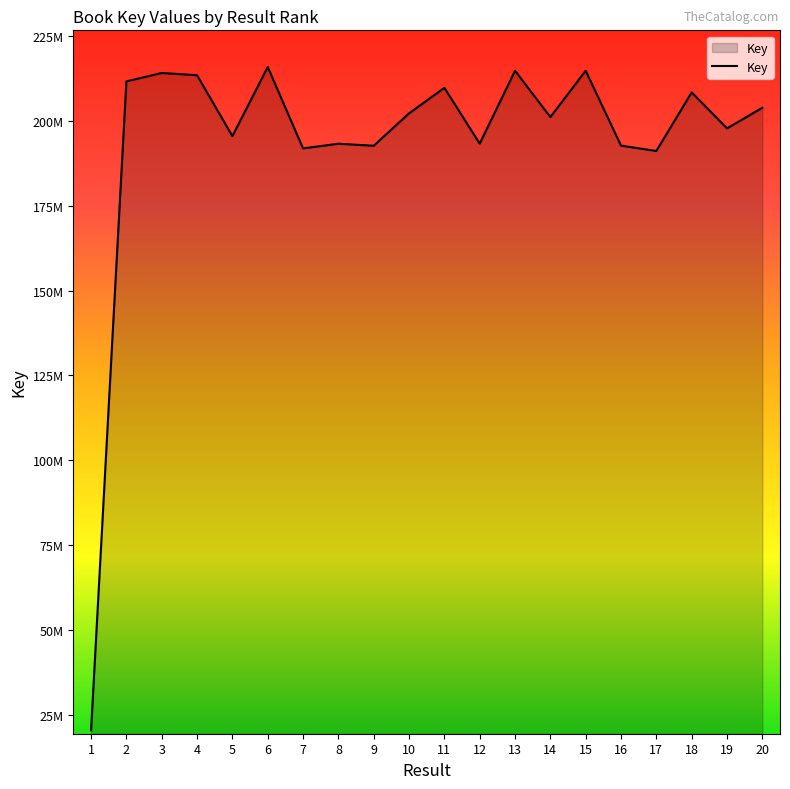

Reading left to right, extract all data points from this chart.

1=20379506	2=211719660	3=214193845	4=213527897	5=195571282	6=215970594	7=191954692	8=193327064	9=192735349	10=202287625	11=209825488	12=193368941	13=214855217	14=201193257	15=214855175	16=192762999	17=191199350	18=208478063	19=197854681	20=203941469